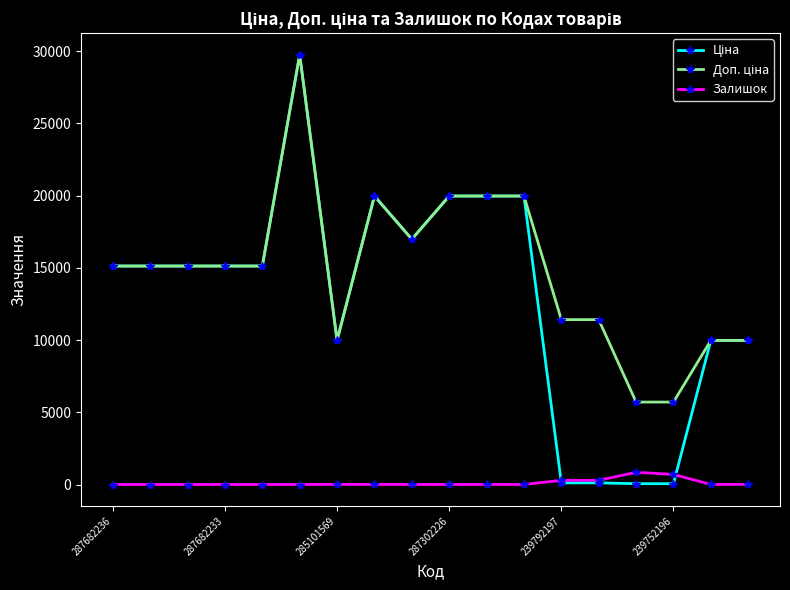

What is the highest value of the Залишок series?

845.0